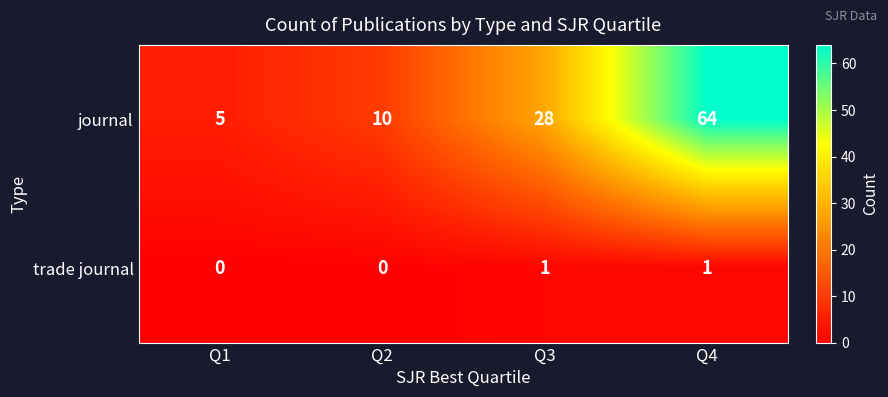

How many series are shown in this chart?

2